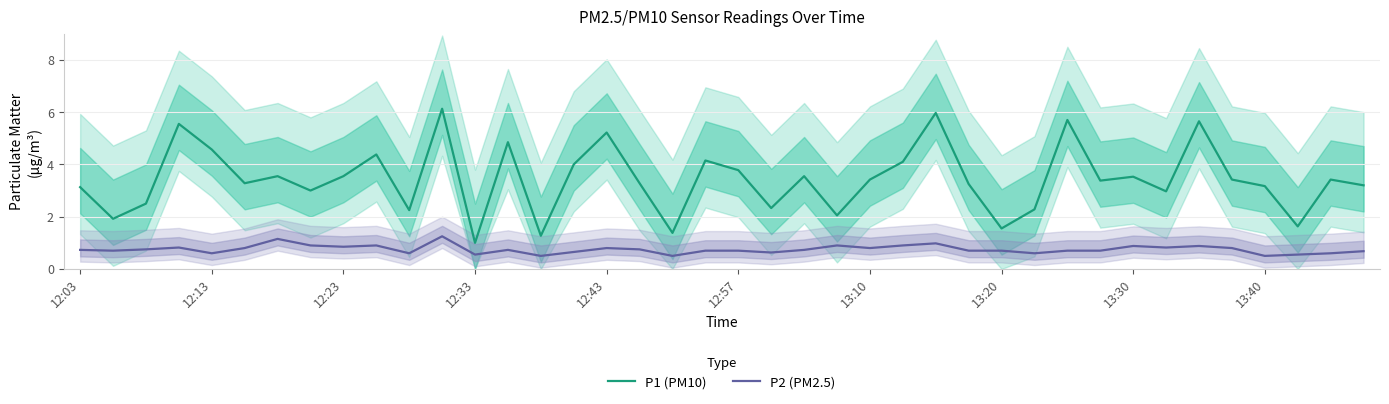

What is the minimum value for P2 (PM2.5)?

0.5